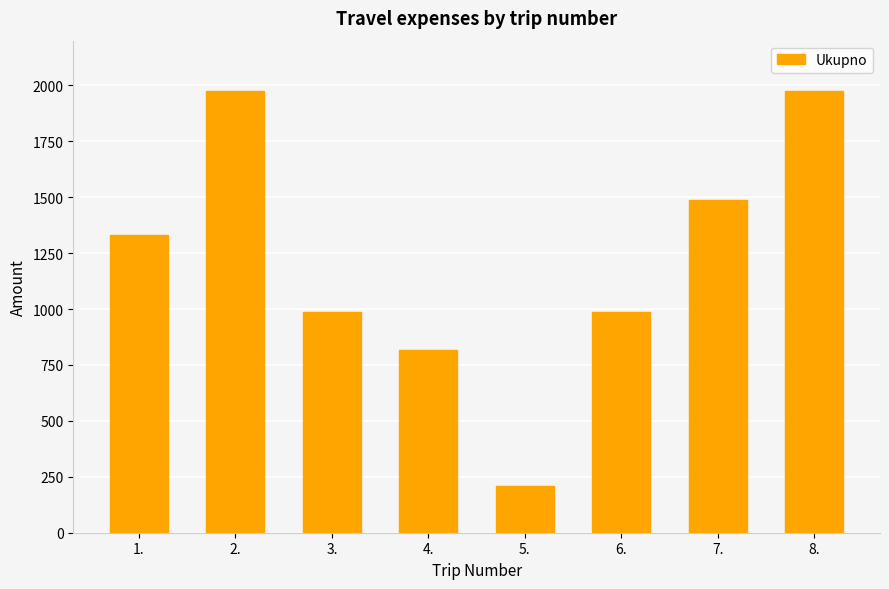

What is the difference between the values at 3. and 1.?

342